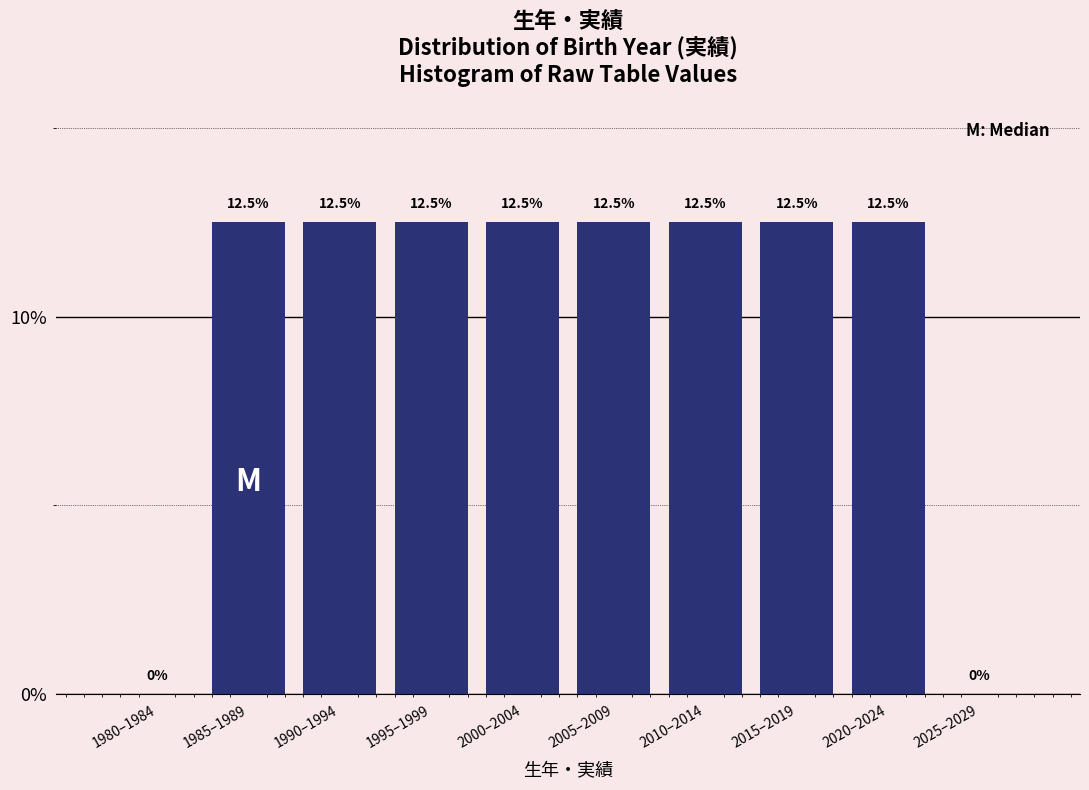

Reading left to right, transcribe all the data shown in this chart.

1980–1984=0.0	1985–1989=12.5	1990–1994=12.5	1995–1999=12.5	2000–2004=12.5	2005–2009=12.5	2010–2014=12.5	2015–2019=12.5	2020–2024=12.5	2025–2029=0.0